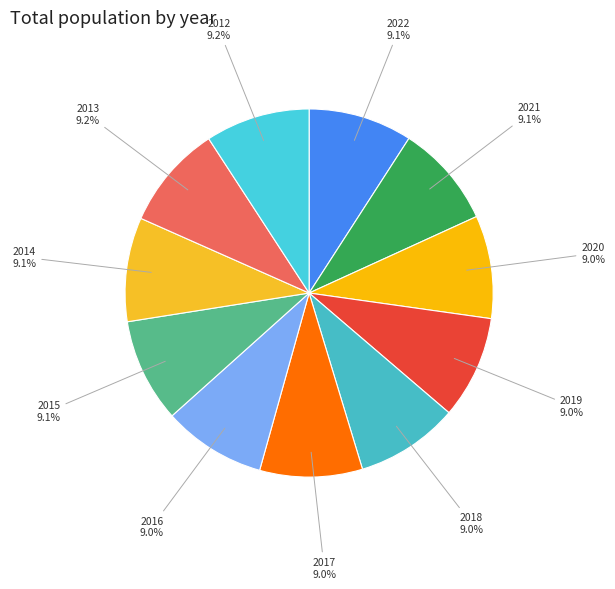

How many segments does this pie chart have?

11